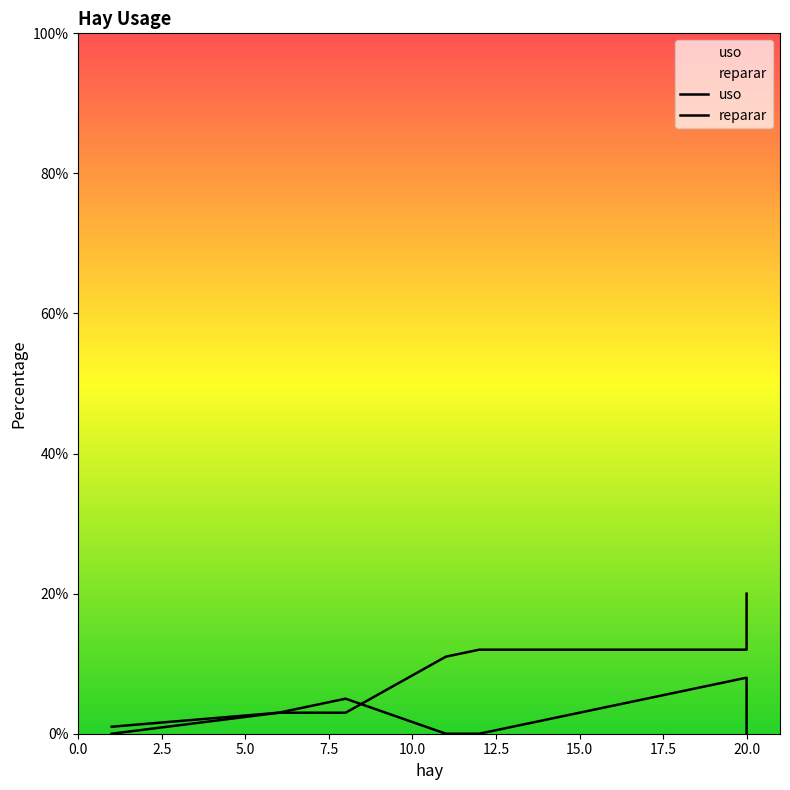

Does the chart display data point markers on the line(s)?

No